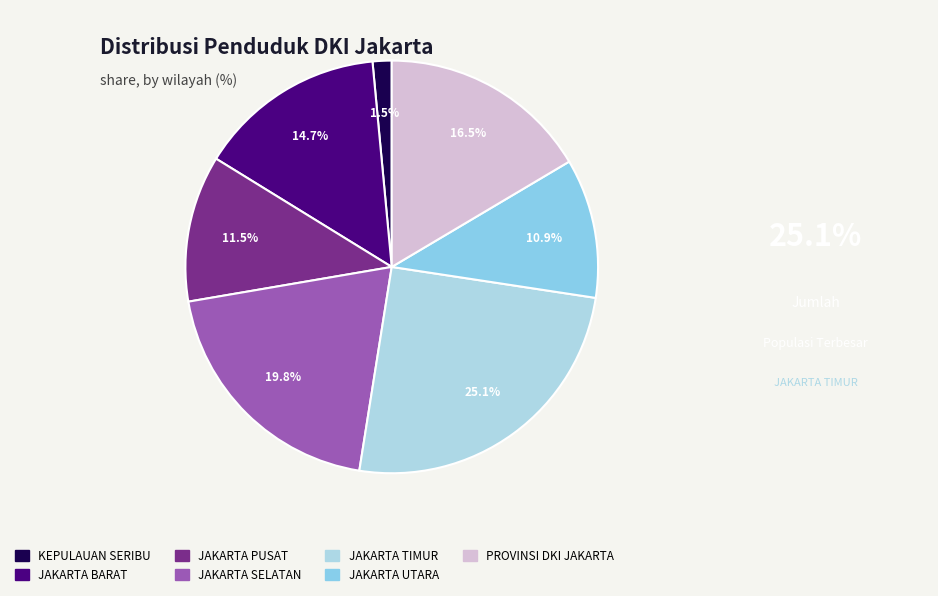

How many slices are in this pie chart?

7